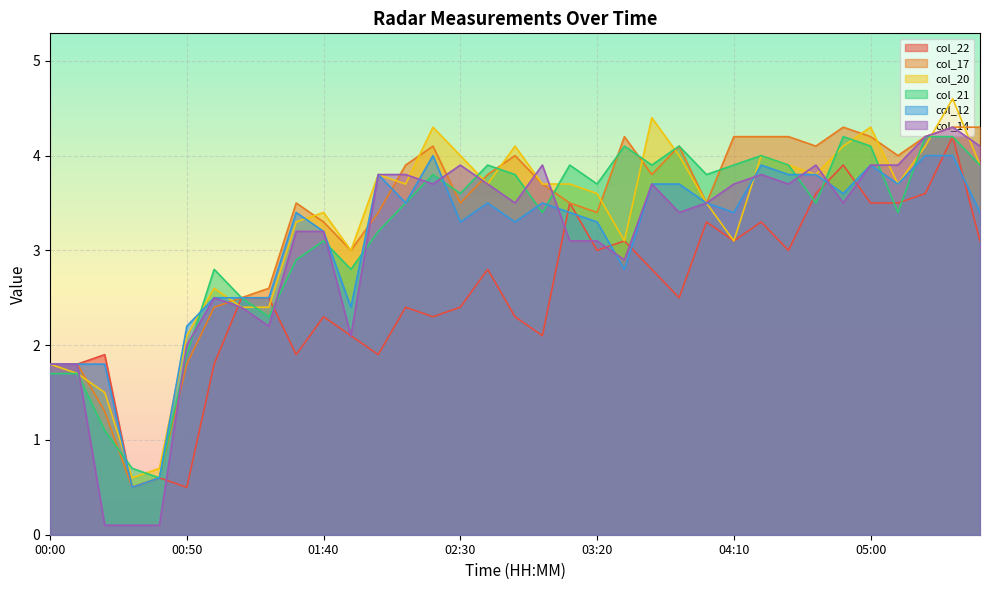

True or false: col_21 and col_12 cross at least once.

True